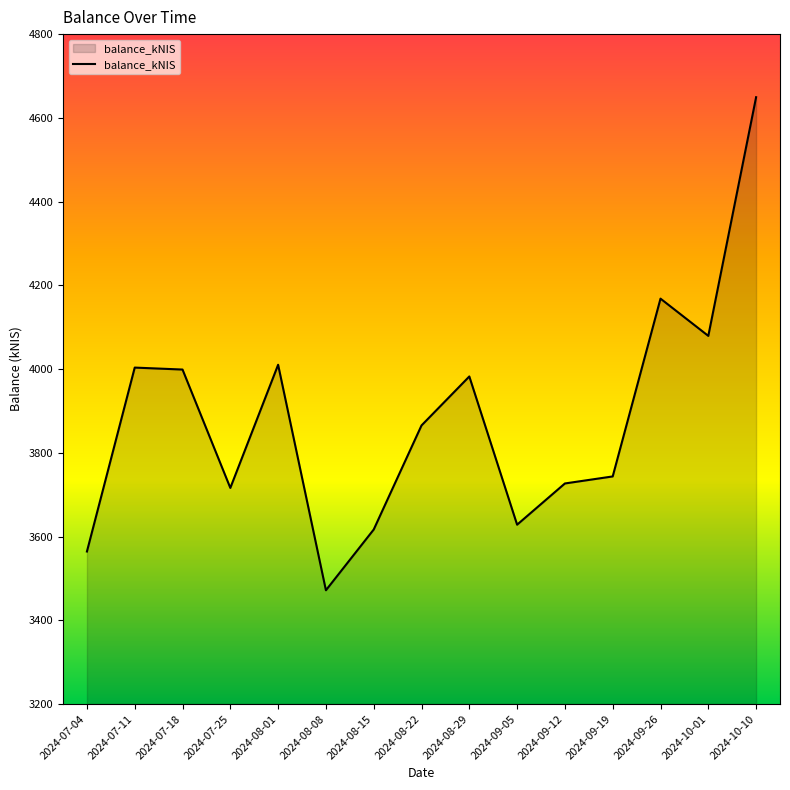

Does the chart display data point markers on the line(s)?

No